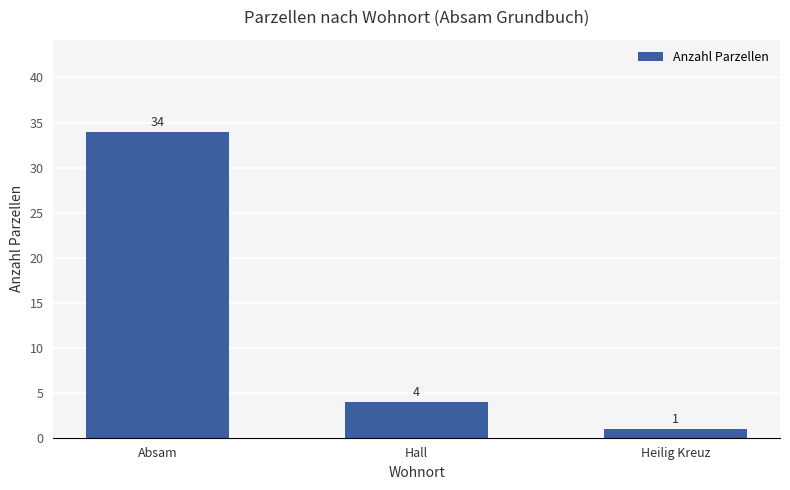

Where is the data nearest to the value 17?

Hall